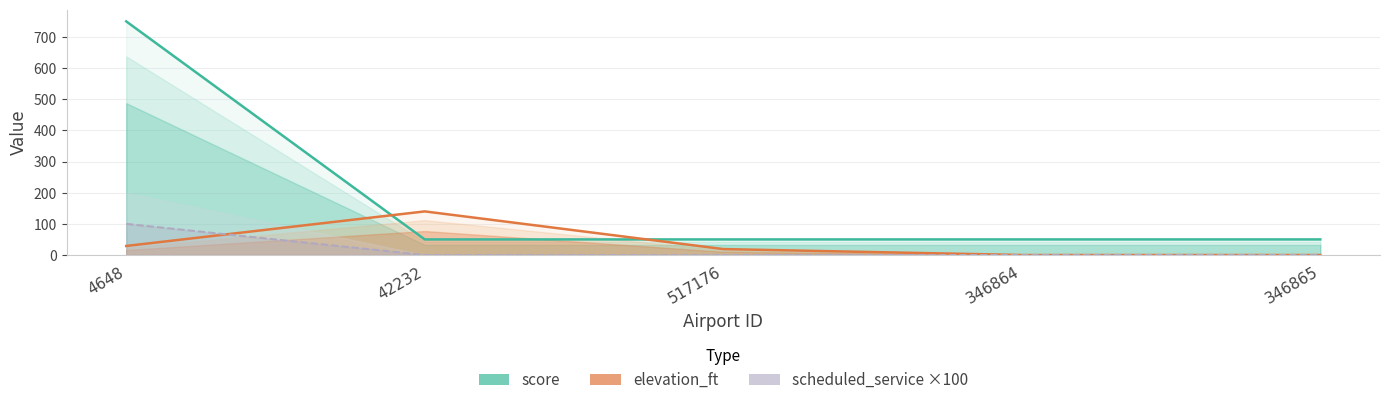

What is the sum of all scheduled_service values?

100